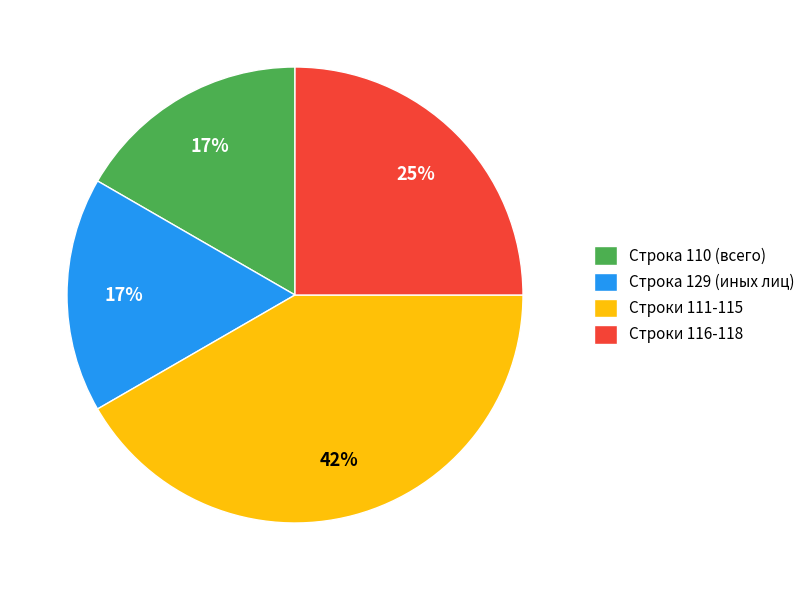

To the nearest percent, what is the average slice percentage?

25%